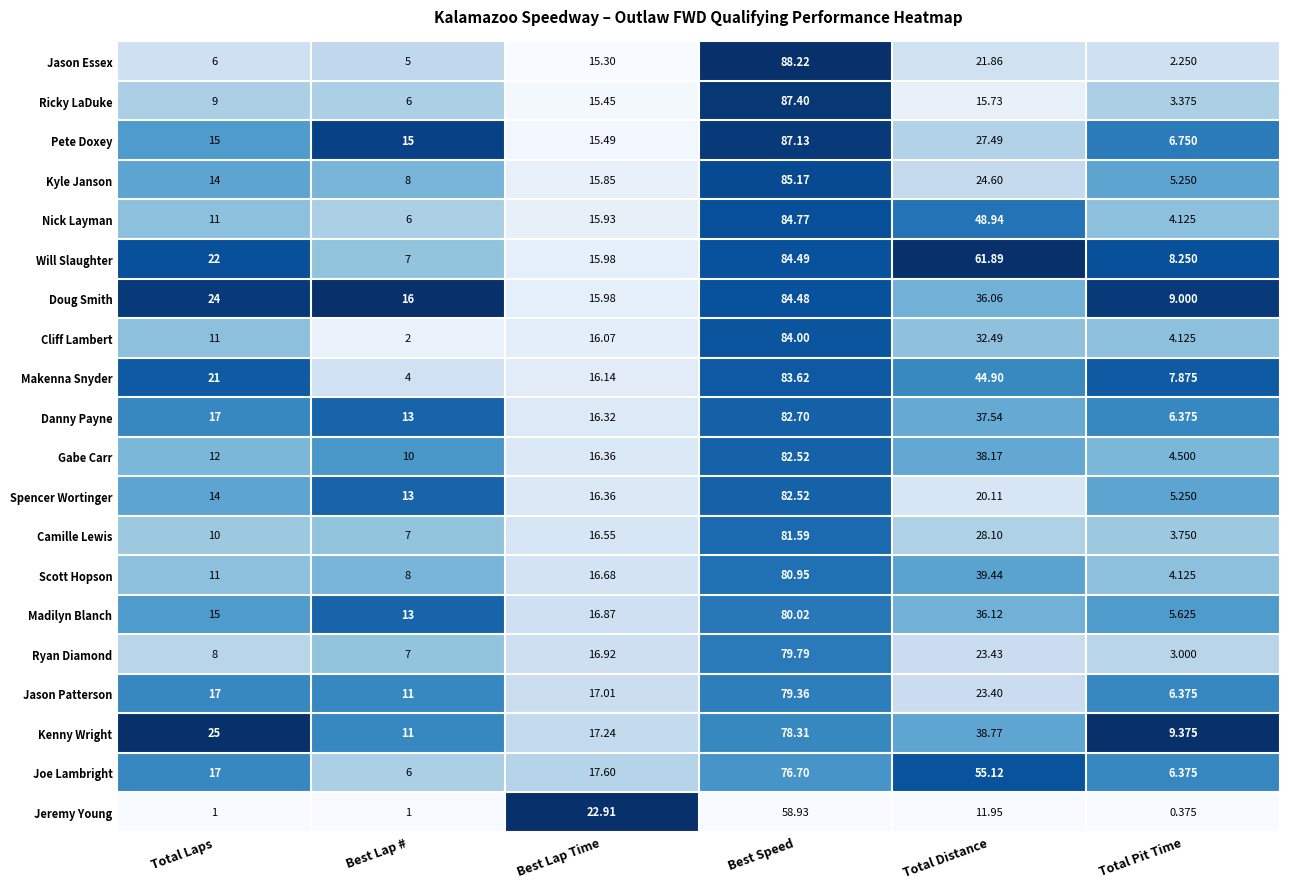

Is the value of Jason Essex at Total Pit Time greater than the value of Camille Lewis at Best Speed?

No